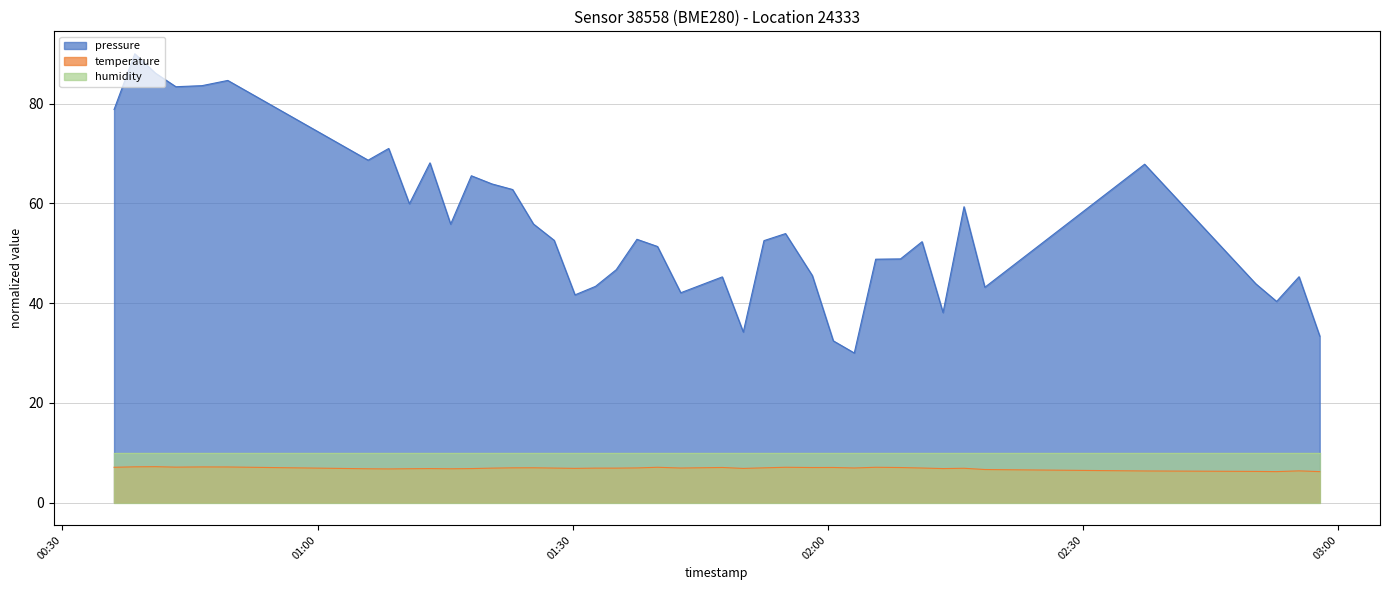

What is the sum of all pressure values?

2224.0